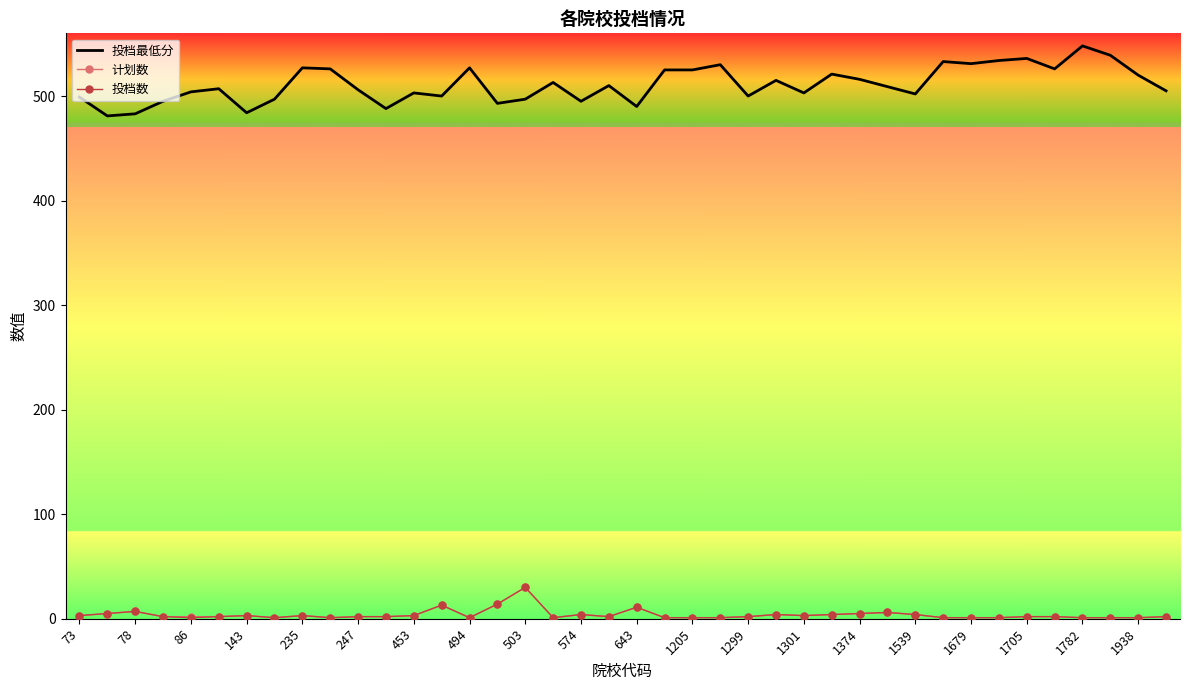

Which series has the largest range (max minus min)?

投档最低分